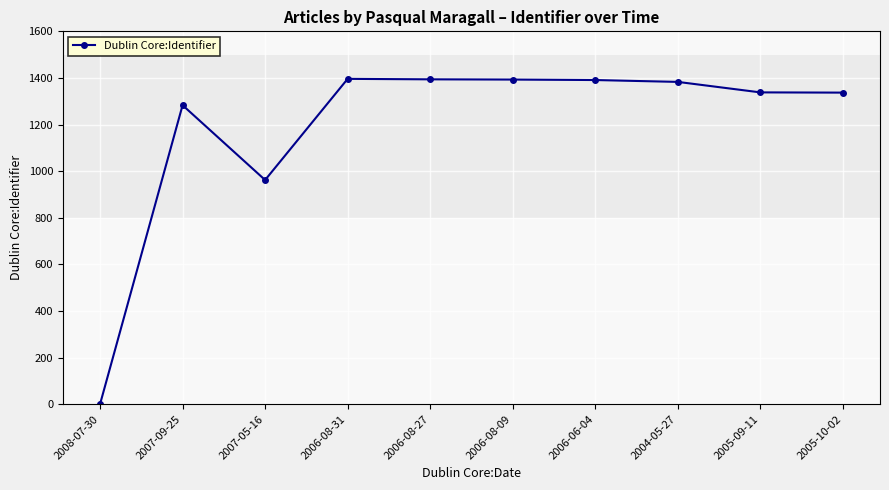

How many values are below 1383?

5